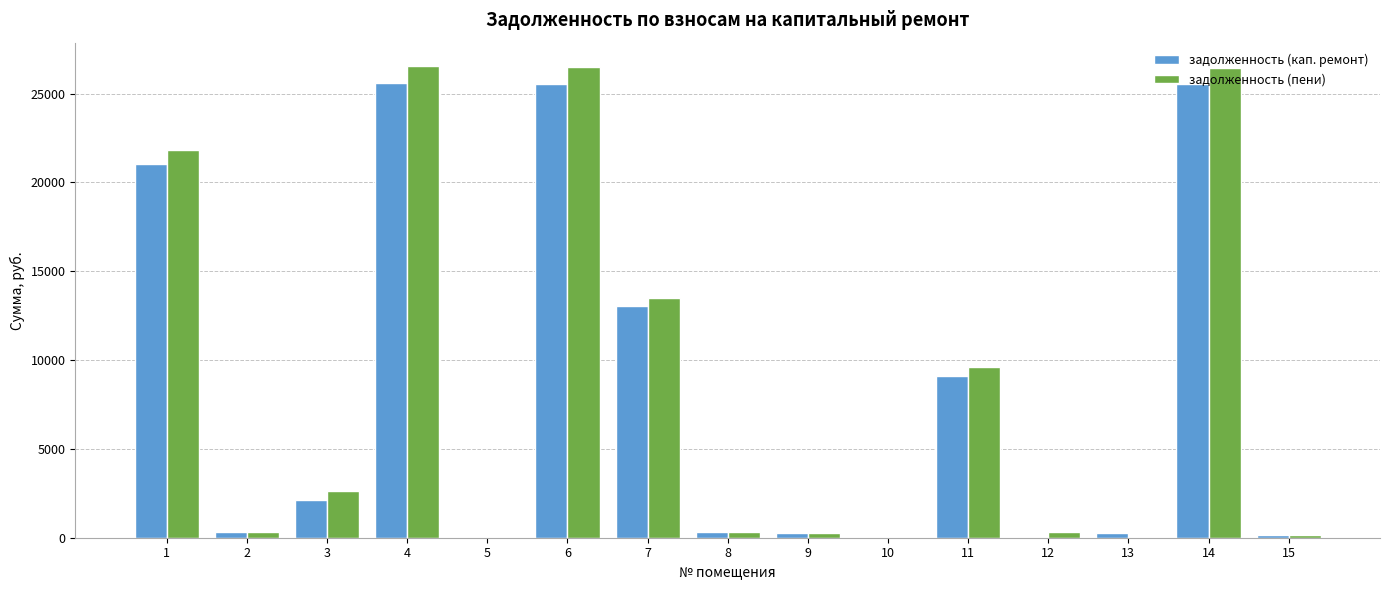

What is the highest value of the задолженность (пени) series?

26540.4